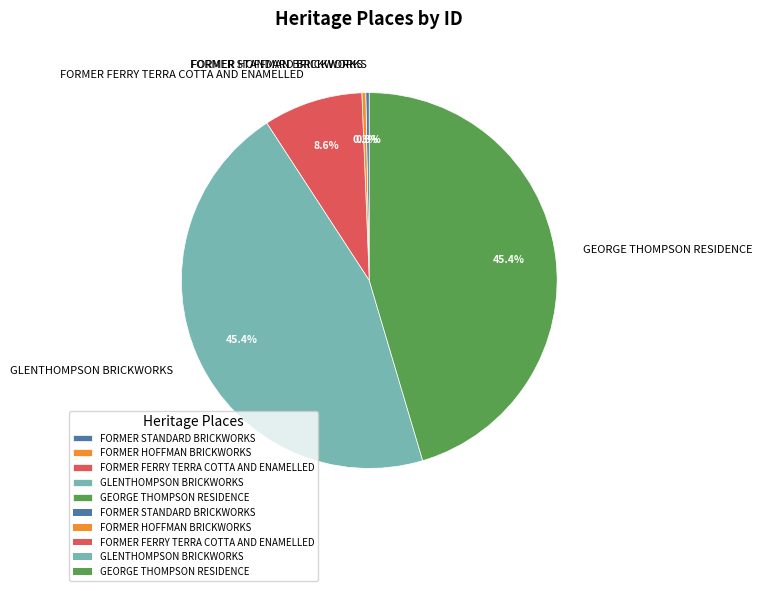

Do GEORGE THOMPSON RESIDENCE and FORMER HOFFMAN BRICKWORKS together represent more than half of the pie?

No